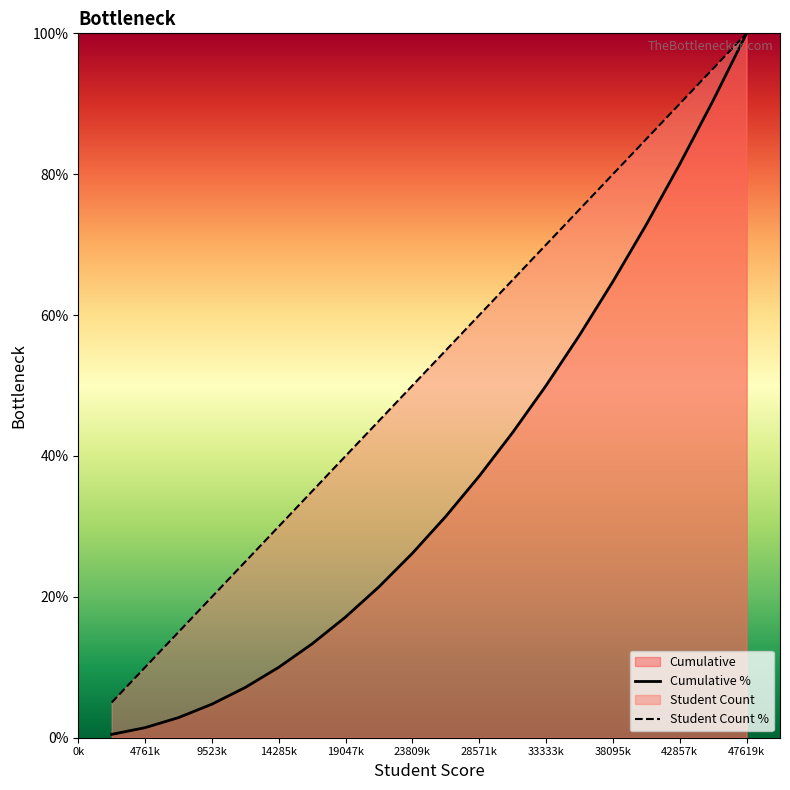

What is the difference between the maximum and minimum values in the Cumulative series?

99.5